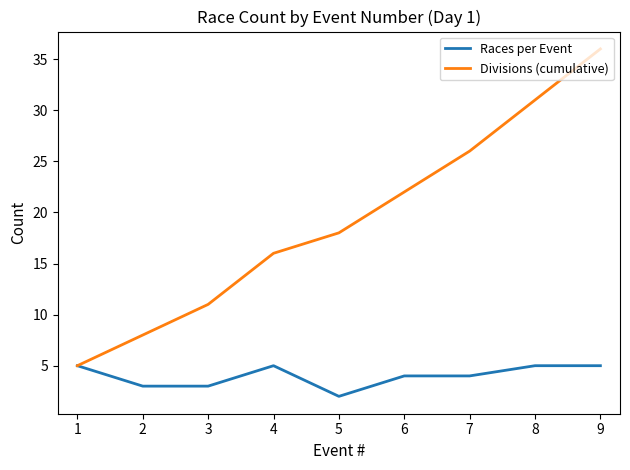

Is it true that Divisions (cumulative) equals 18 at 5?

True